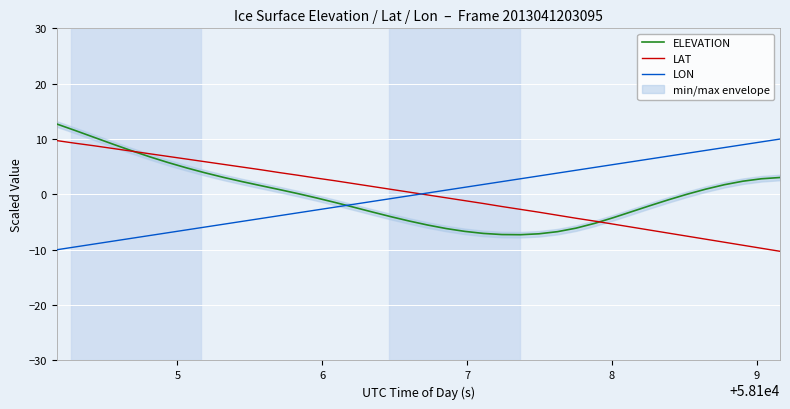

How many values in the LAT series are below 0?

20